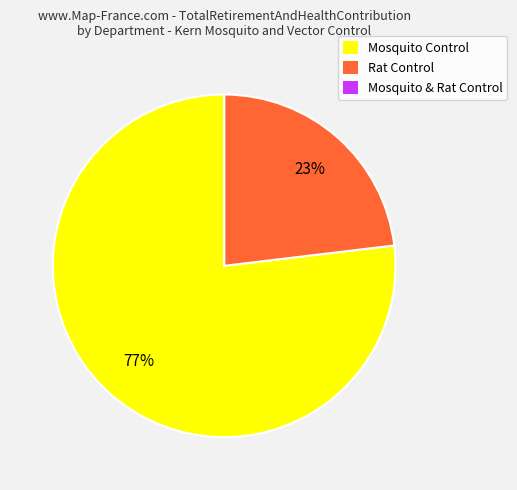

Between Mosquito Control and Rat Control, which is larger?

Mosquito Control